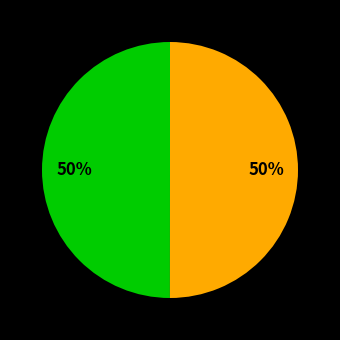

To the nearest percent, what is the average slice percentage?

50%